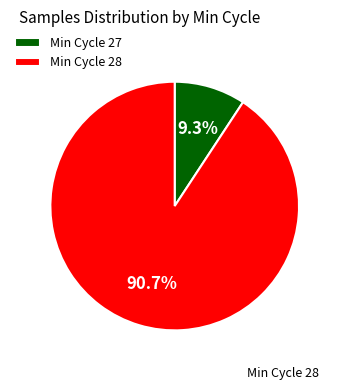

What percentage is NOT represented by Min Cycle 27?

90.7%